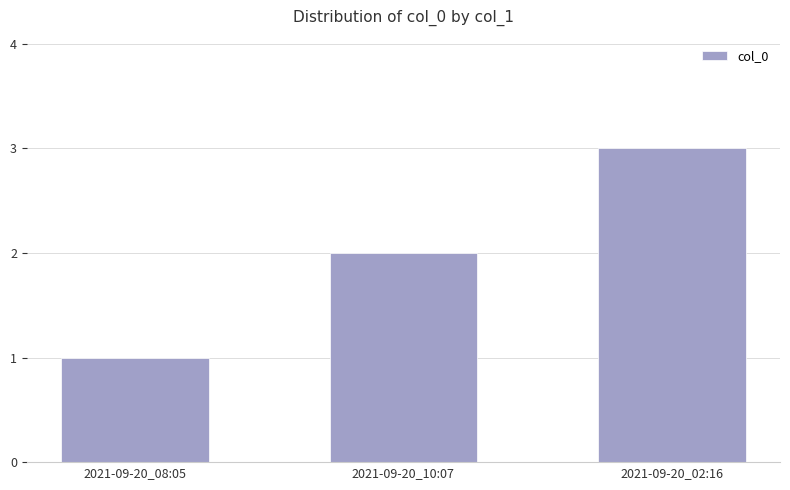

What is the ratio of the value at 2021-09-20_10:07 to the value at 2021-09-20_08:05?

2.0